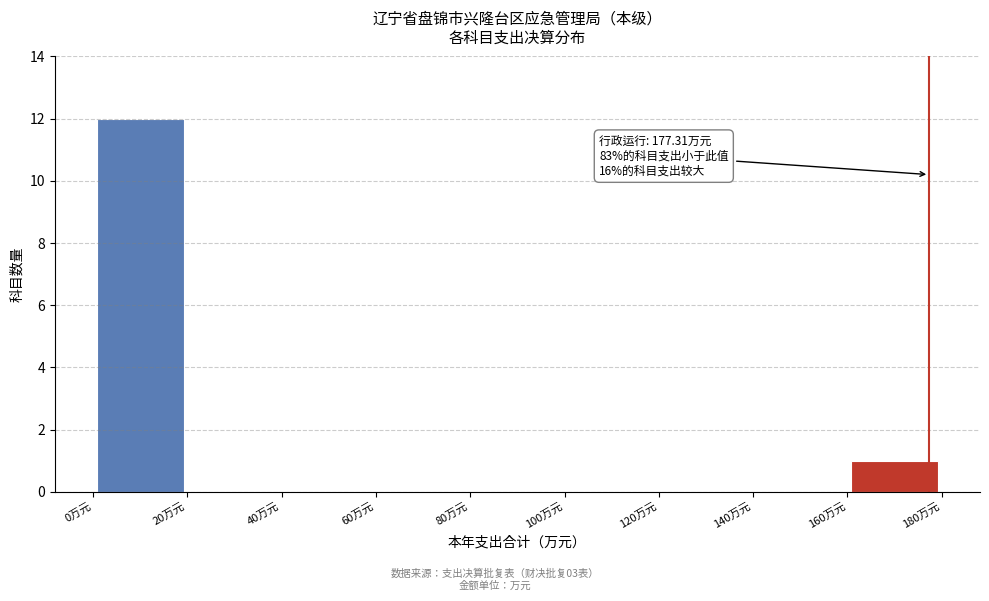

Over which range of the x-axis is the bar tallest?

0 to 20